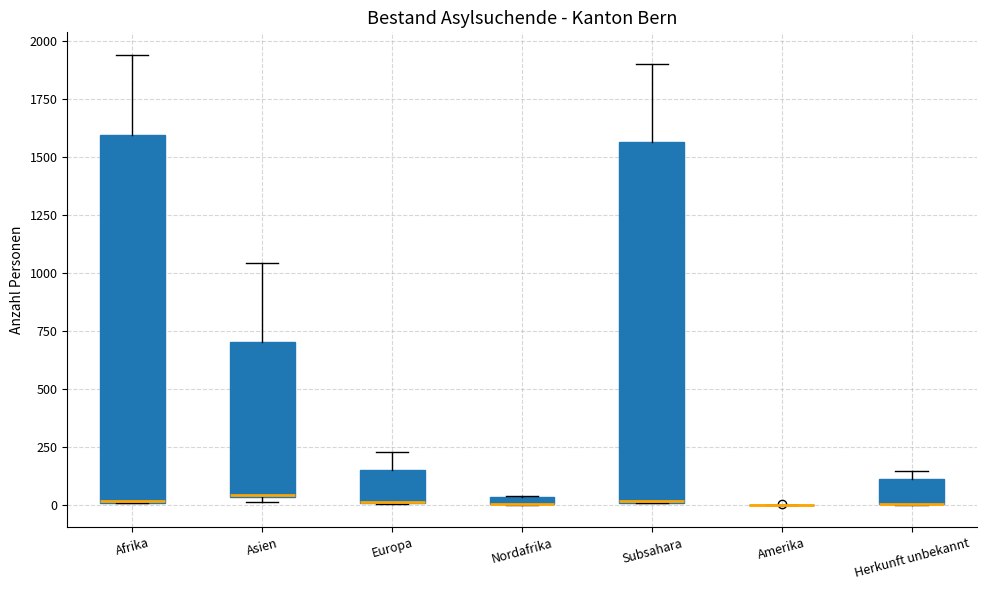

Where is the upper edge of the box for Asien on the y-axis? The values are not printed on the chart, so give them approximately, as read against the axis.

700